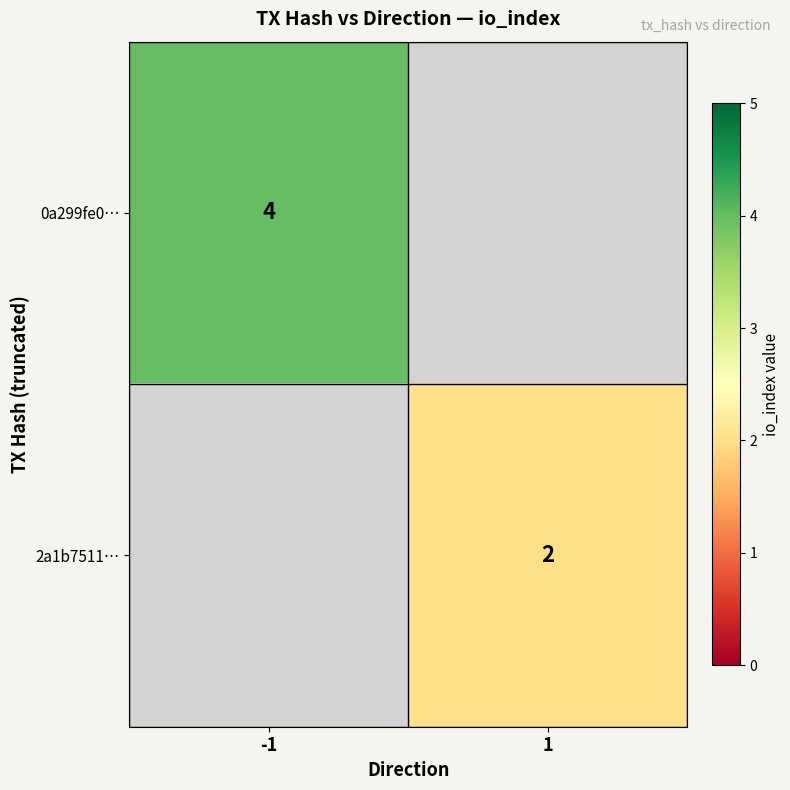

Is it true that 2a1b7511… equals 0 at 1?

False